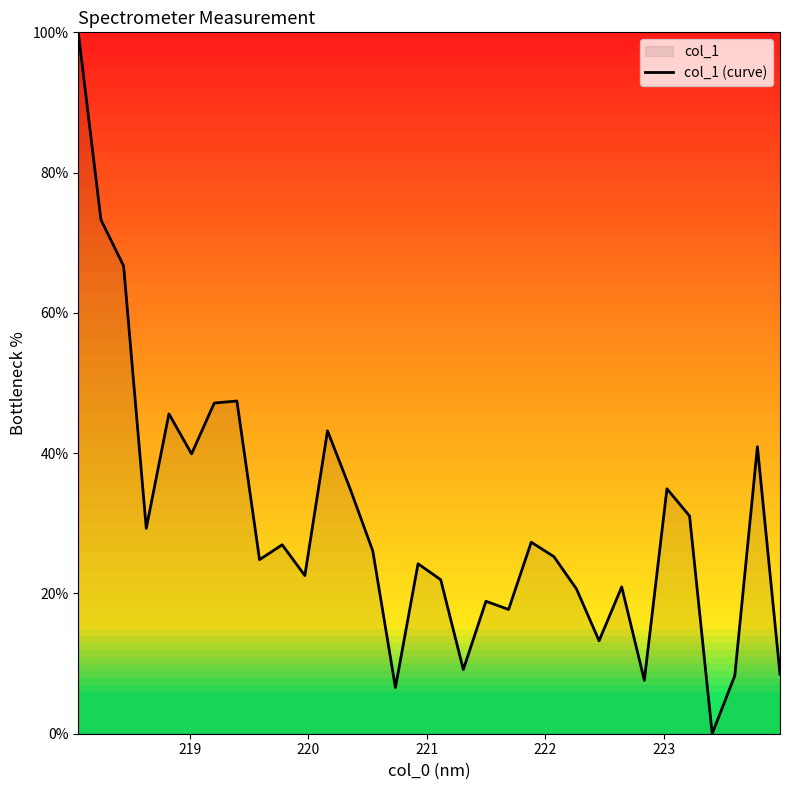

How many values are below 26?

16